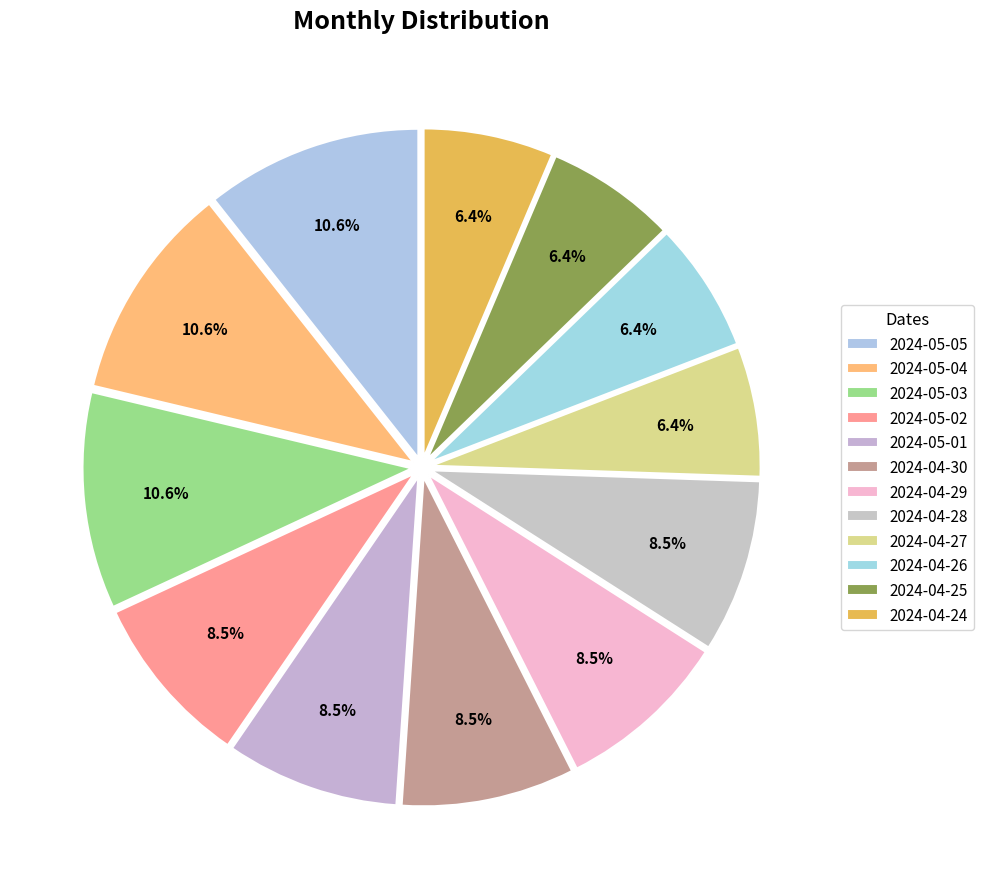

The 2024-04-25 slice represents 6% of the pie. True or false?

True